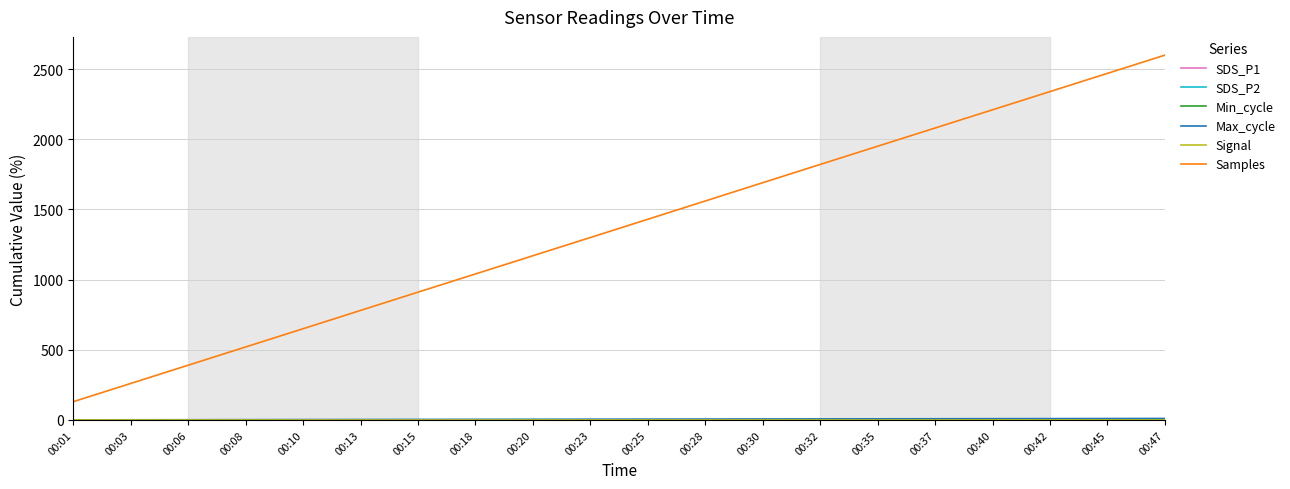

Which series has the largest total across all categories?

Samples